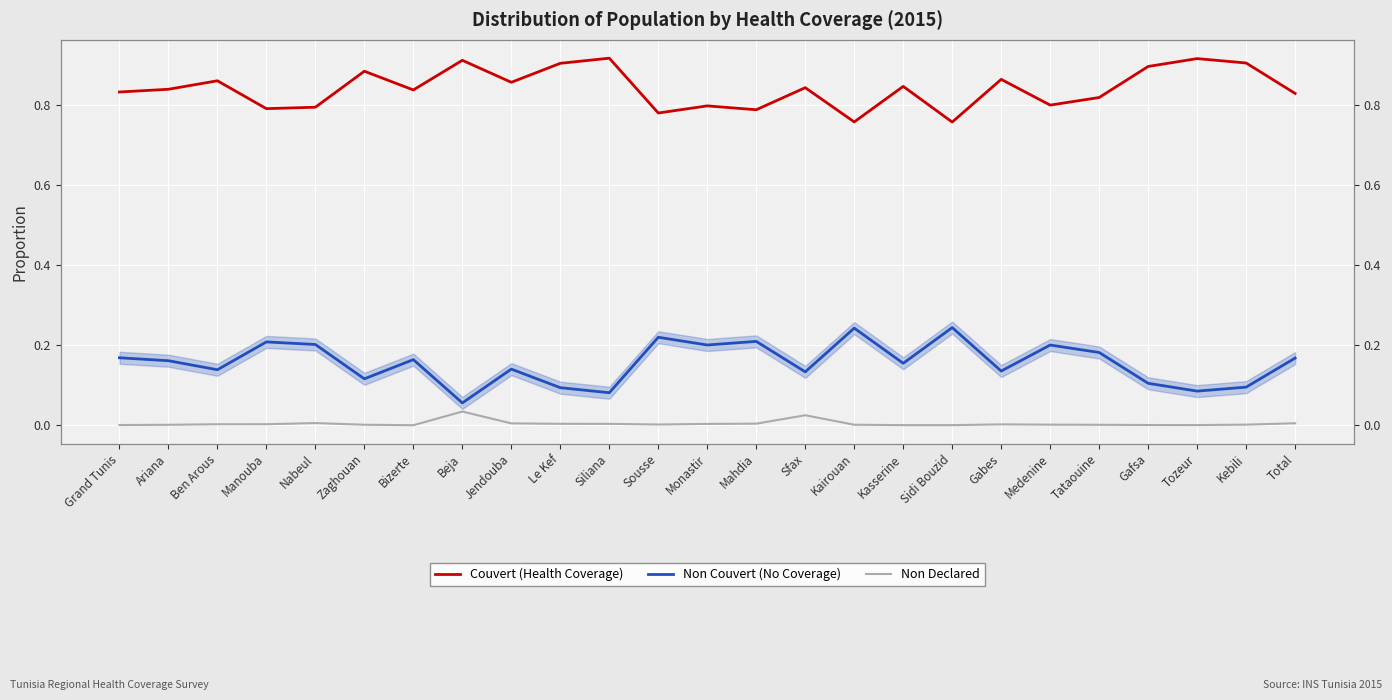

Which label corresponds to the smallest value in the chart?

Bizerte